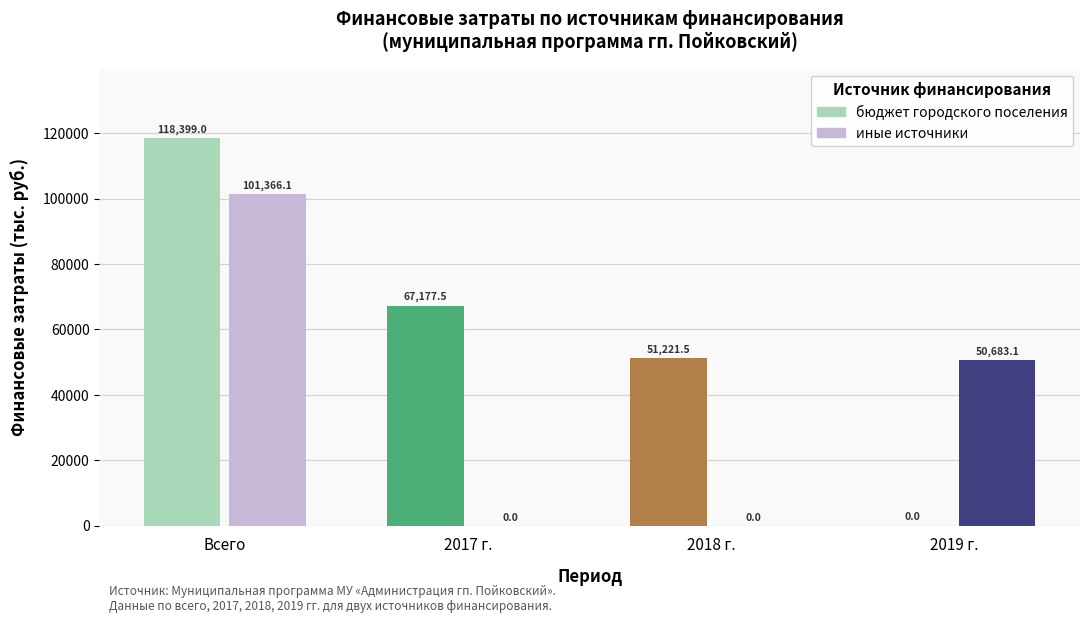

Where is 2017 г. nearest to the value 33588?

иные источники